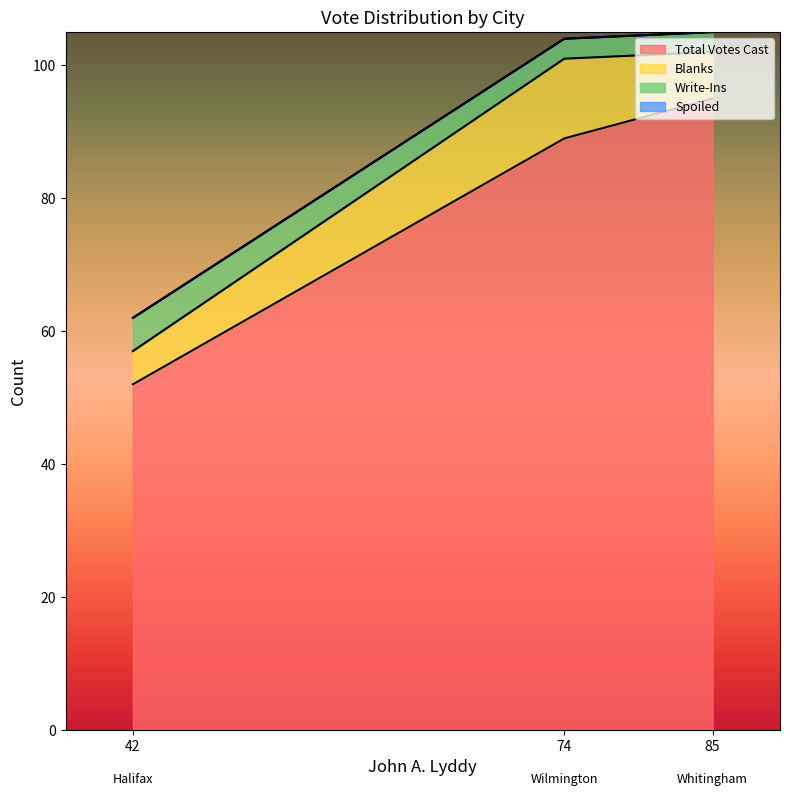

At how many categories does at least one series exceed 74?

2